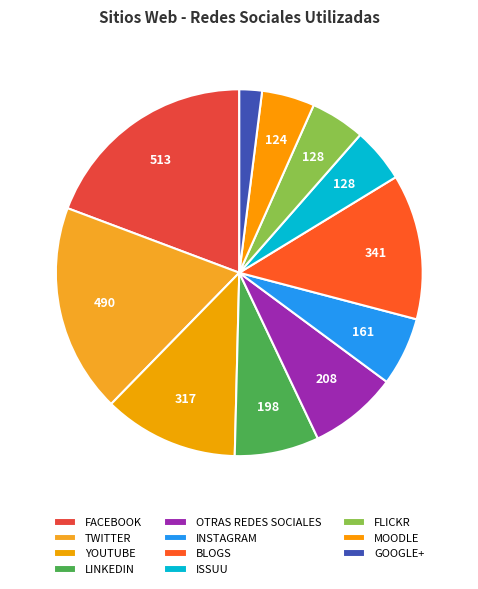

Does any single category account for the majority?

No